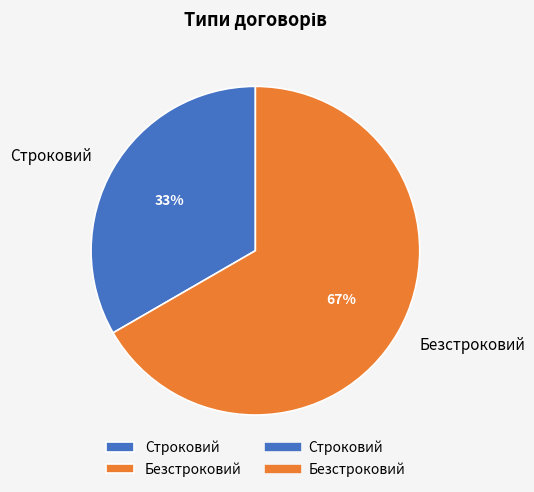

Is there a majority slice in this chart?

Yes